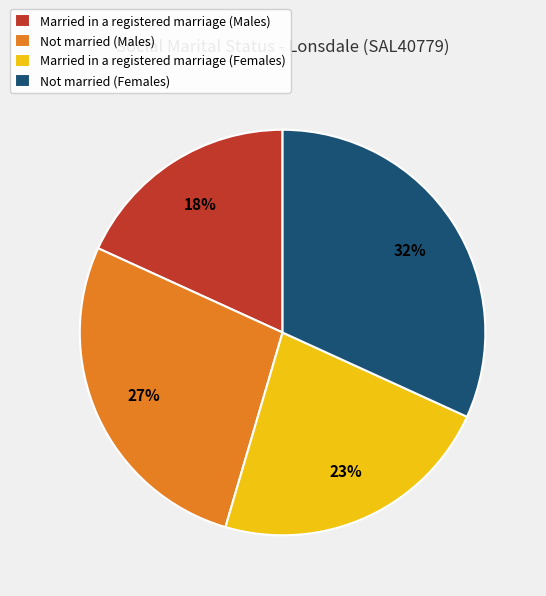

True or false: Married in a registered marriage (Males) accounts for 18% of the total.

True